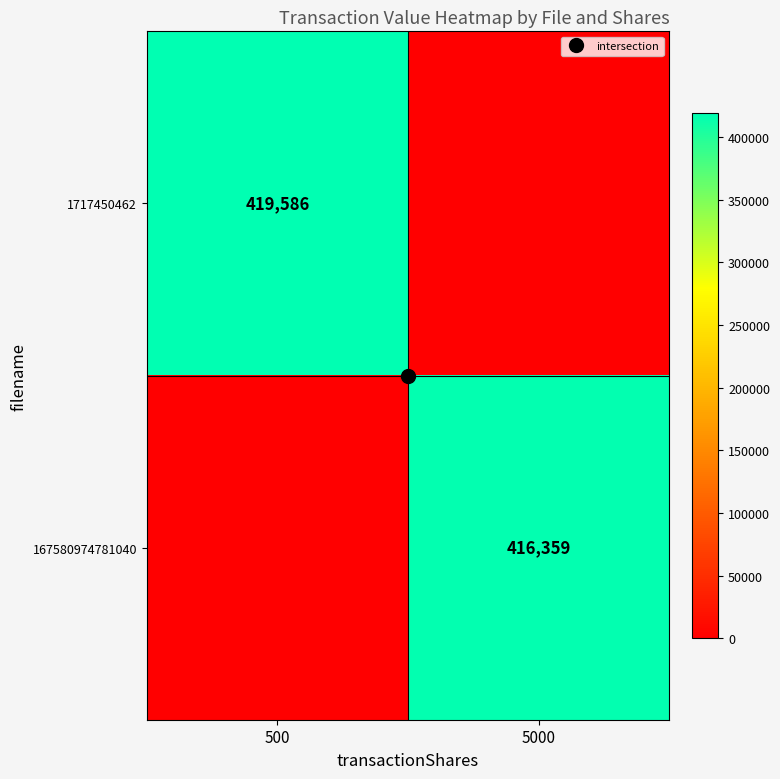

Which category has the highest value in the 167580974781040 series?

5000